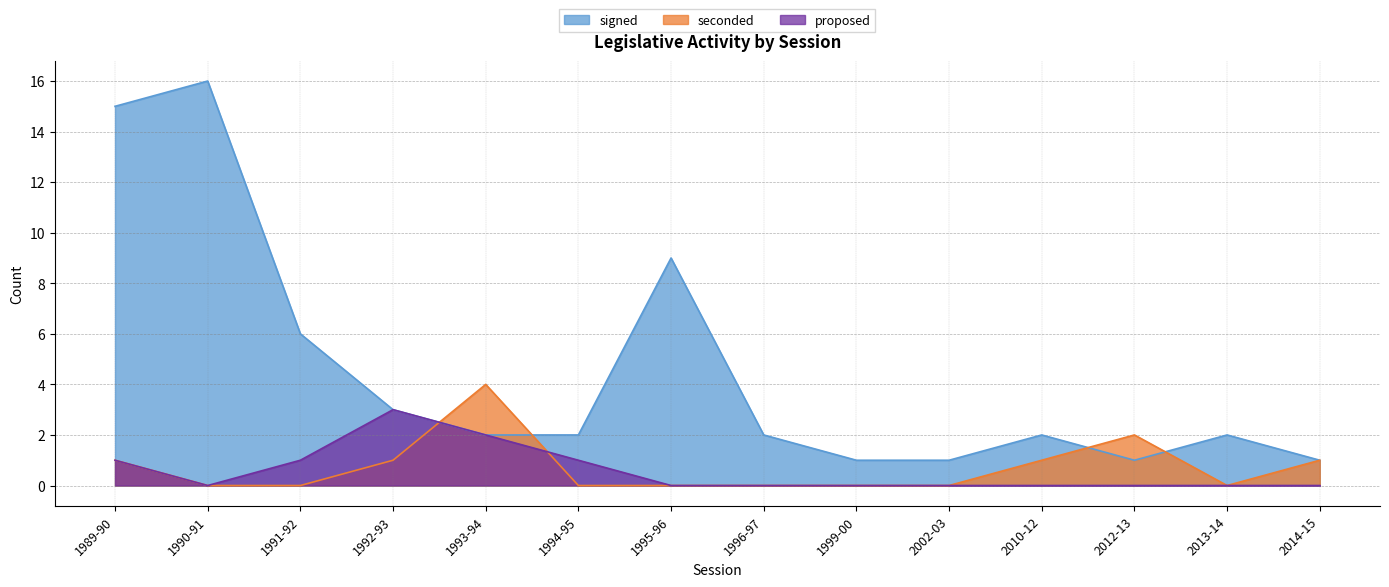

Which has a higher value, 1999-00 or 1989-90?

1989-90